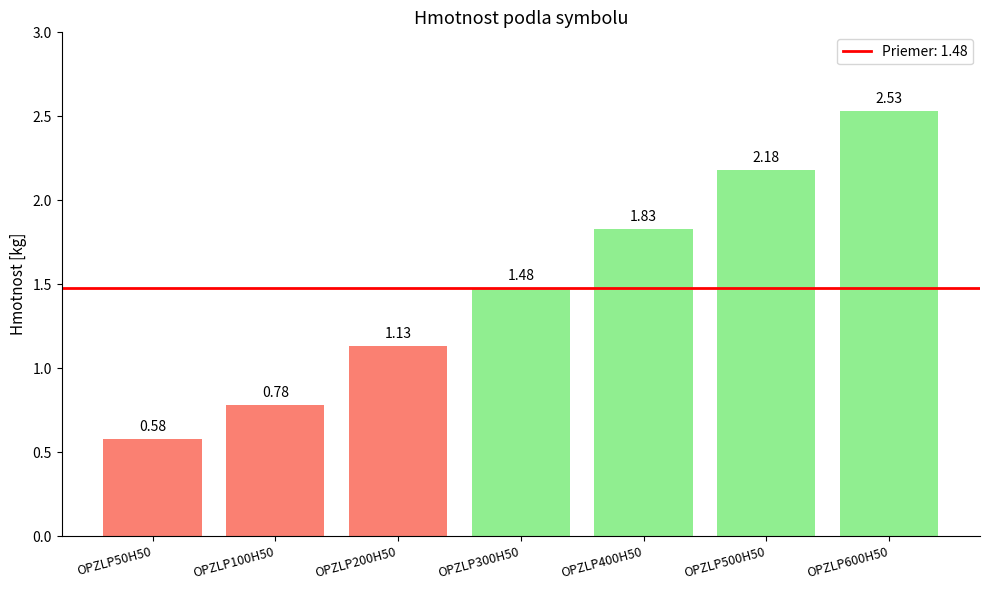

Where does the data first go above 1?

OPZLP200H50